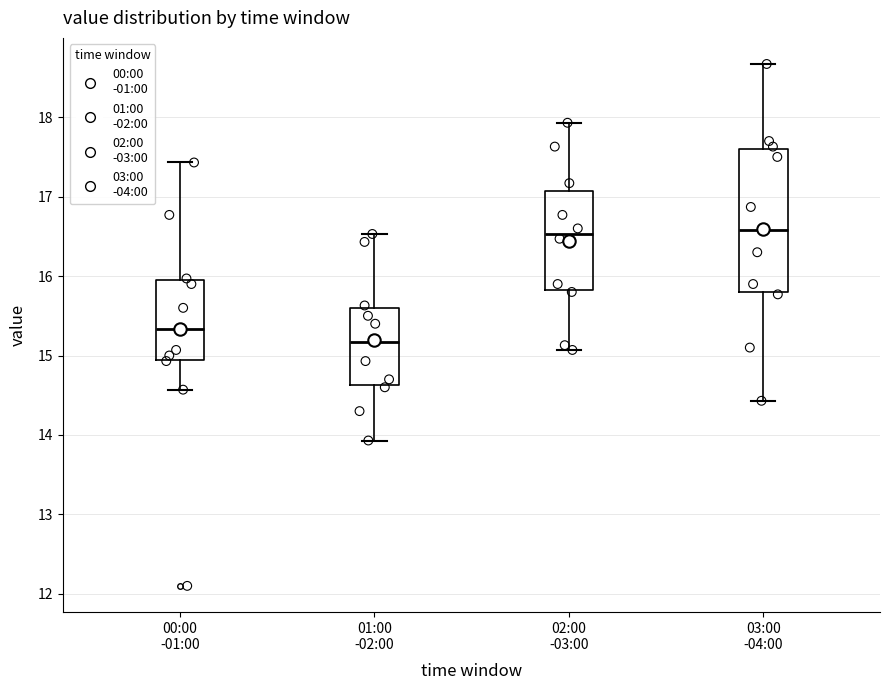

Which box is the tallest, from its lower edge to its upper edge?

03:00 -04:00